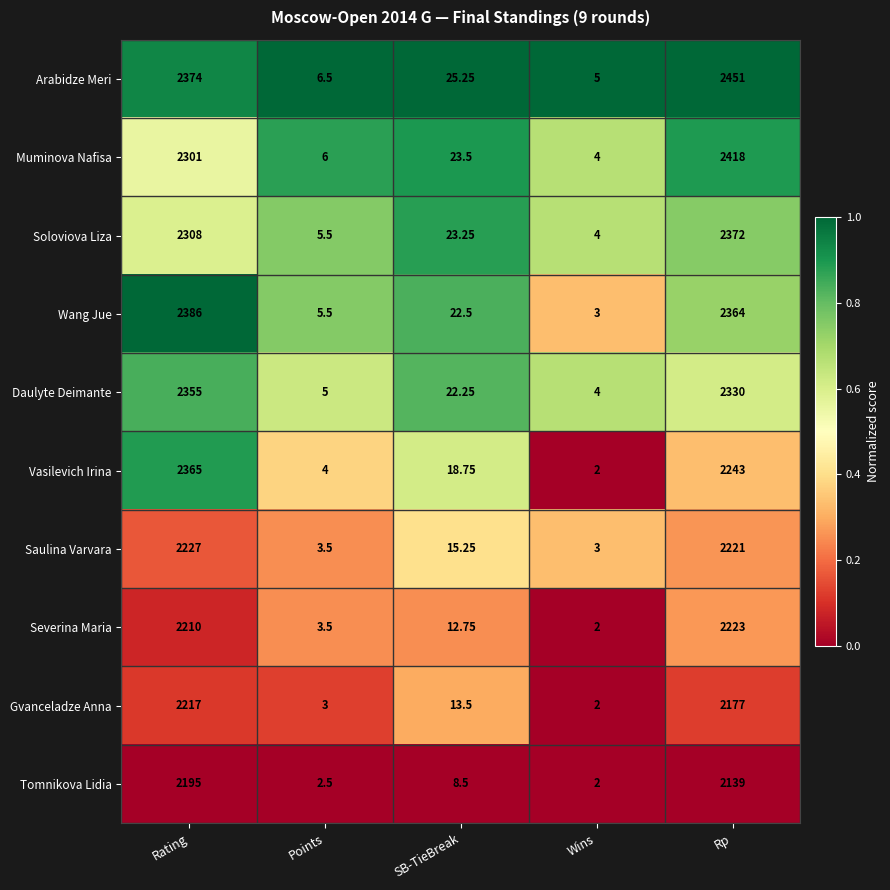

At which label does Wang Jue first exceed 22?

Rating